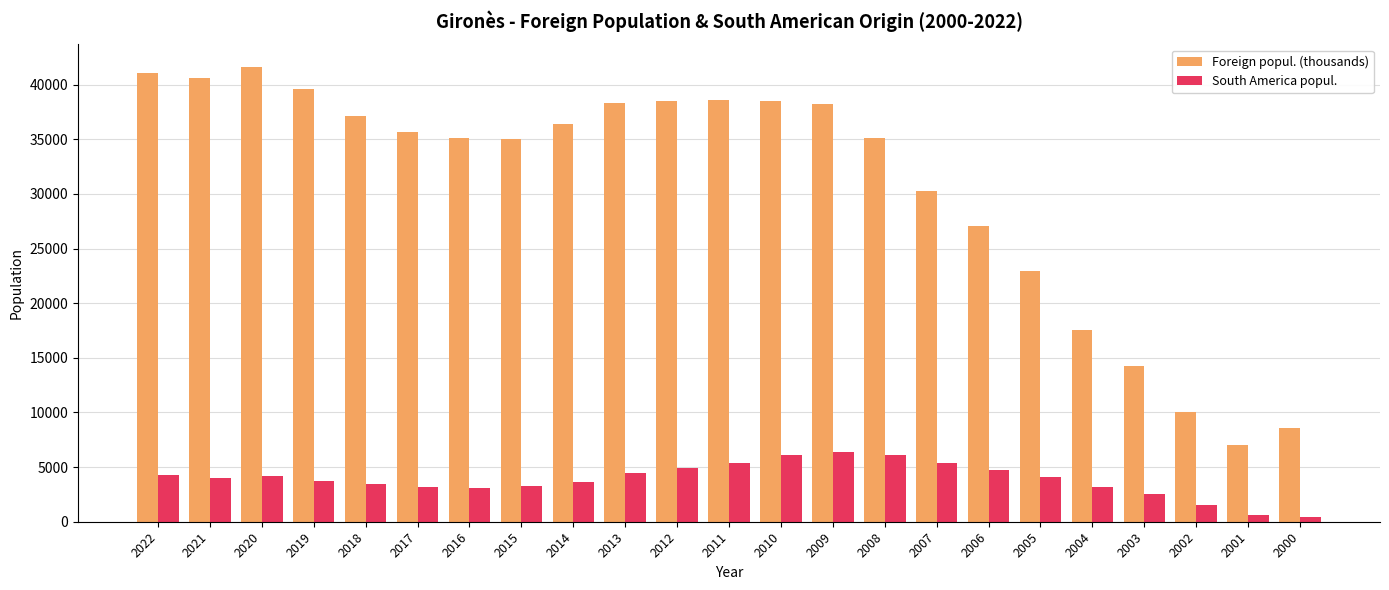

What is the difference between the second highest and second lowest values in the South America popul. series?

5474